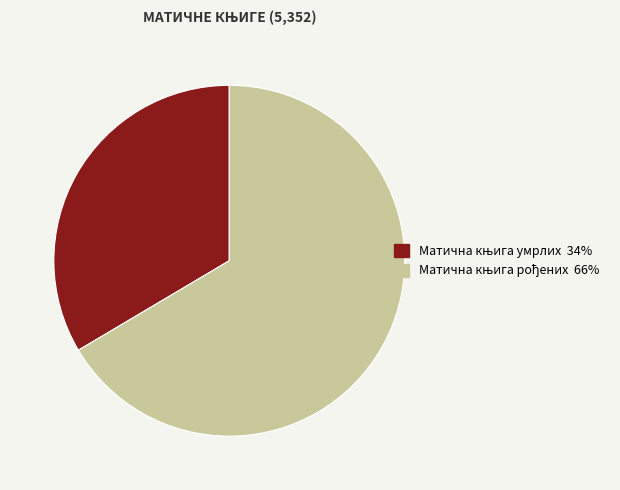

Does any single category account for the majority?

Yes